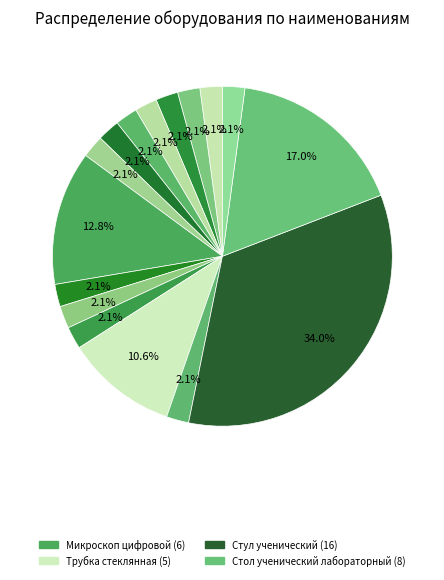

How many slices are in this pie chart?

16